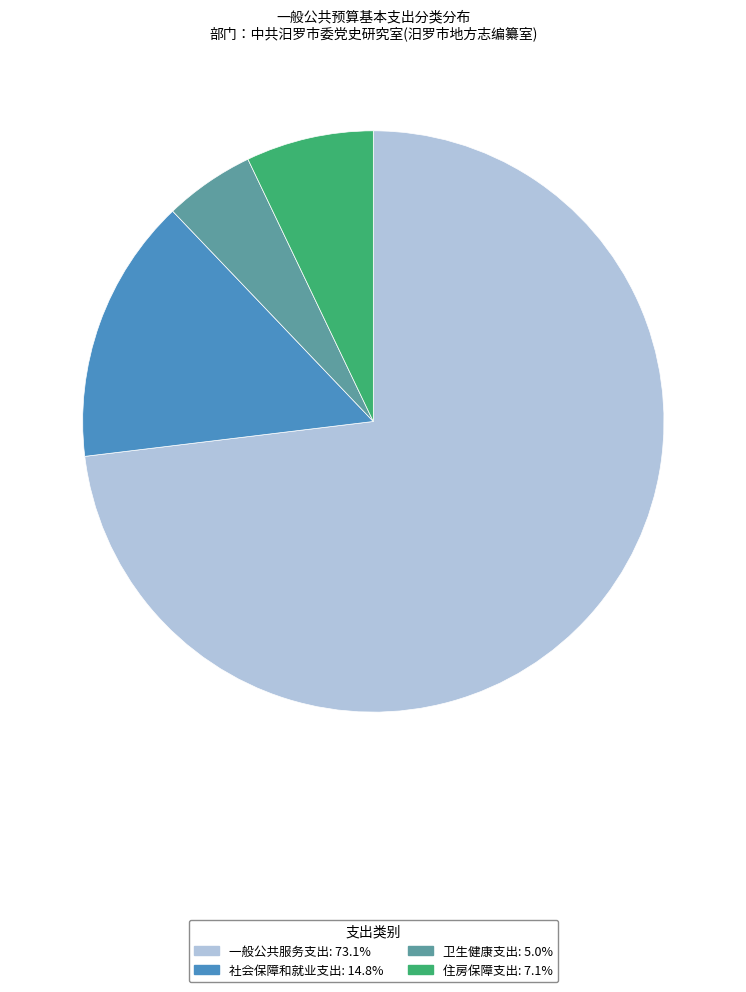

The 一般公共服务支出 slice represents 85% of the pie. True or false?

False